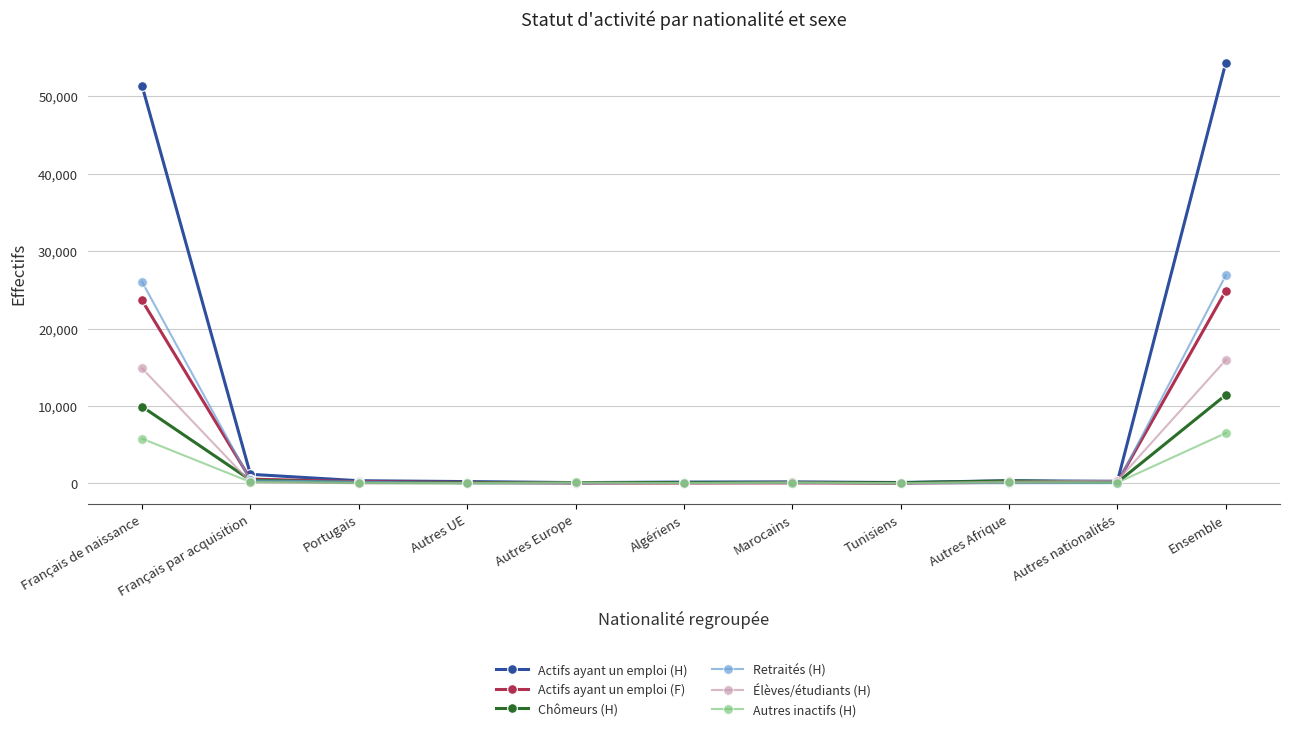

What is the average value of the Actifs ayant un emploi (F) series?

4530